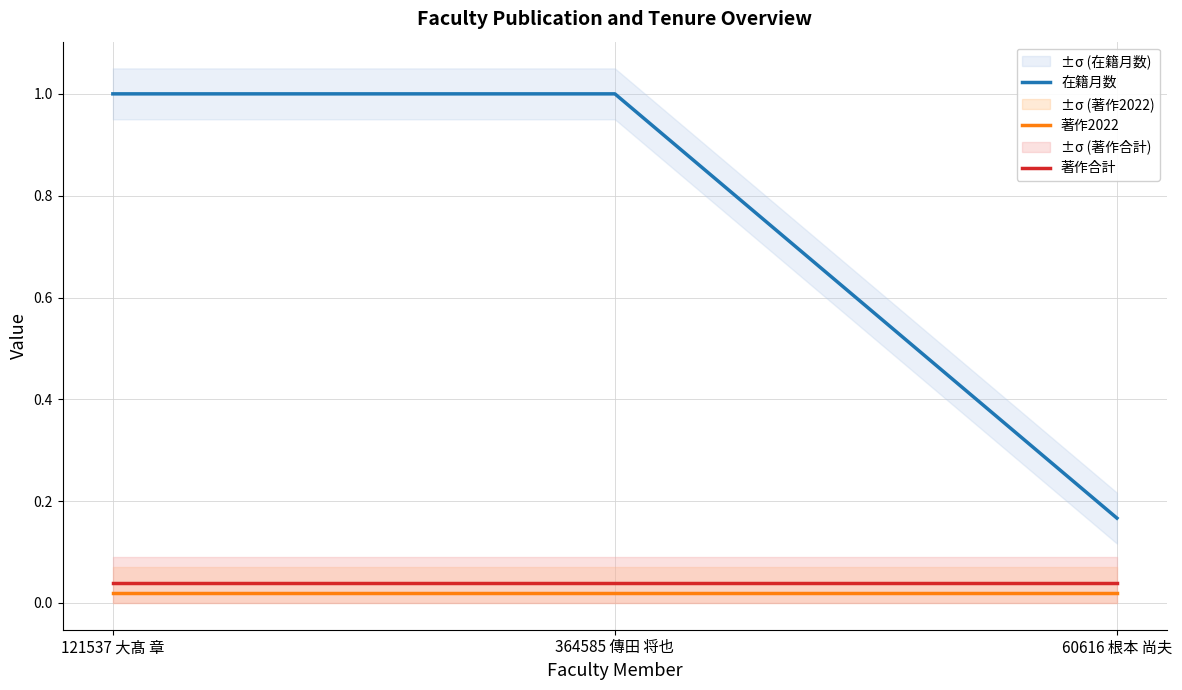

Which series changed the most between 364585 傳田 将也 and 60616 根本 尚夫?

在籍月数